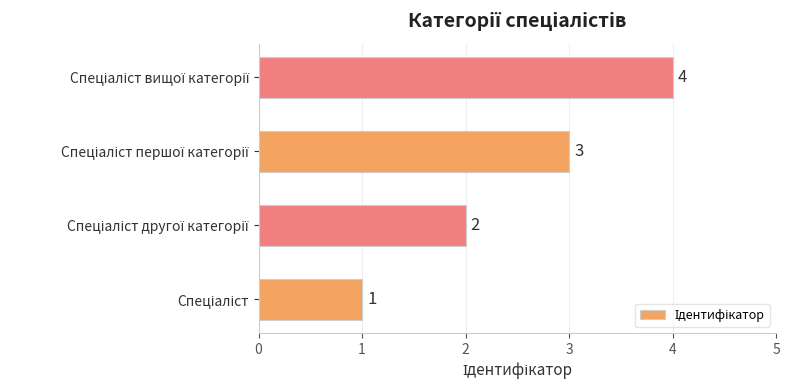

How many values are between 2 and 4?

3